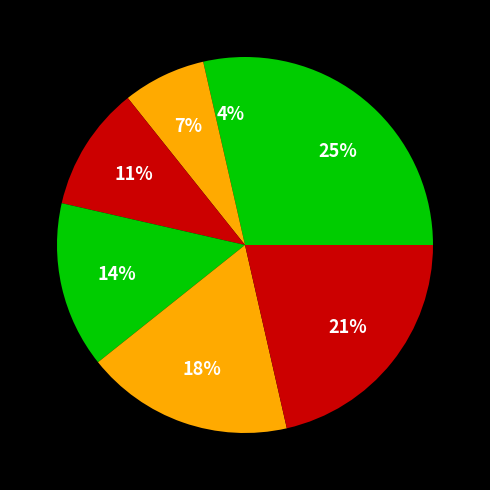

Count the number of slices in the pie.

7